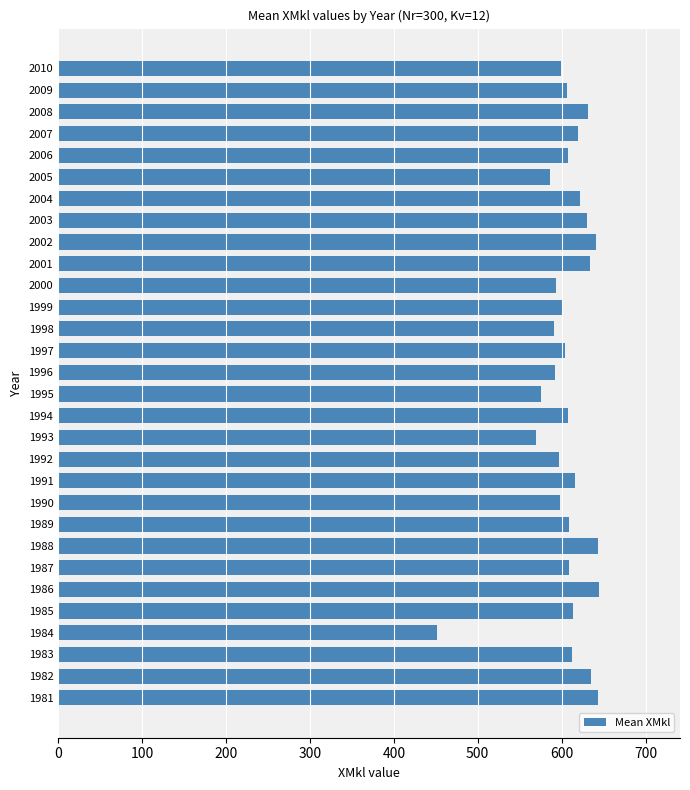

What is the change in value from 1993 to 1994?

+37.1